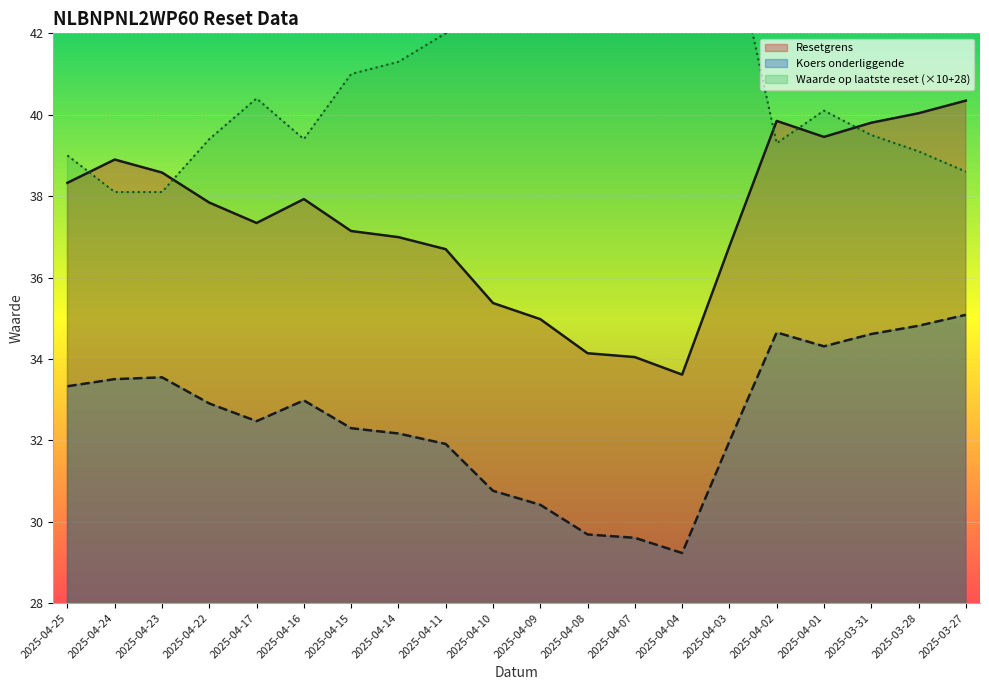

The value of Koers onderliggende at 2025-04-16 is 33.0. True or false?

True